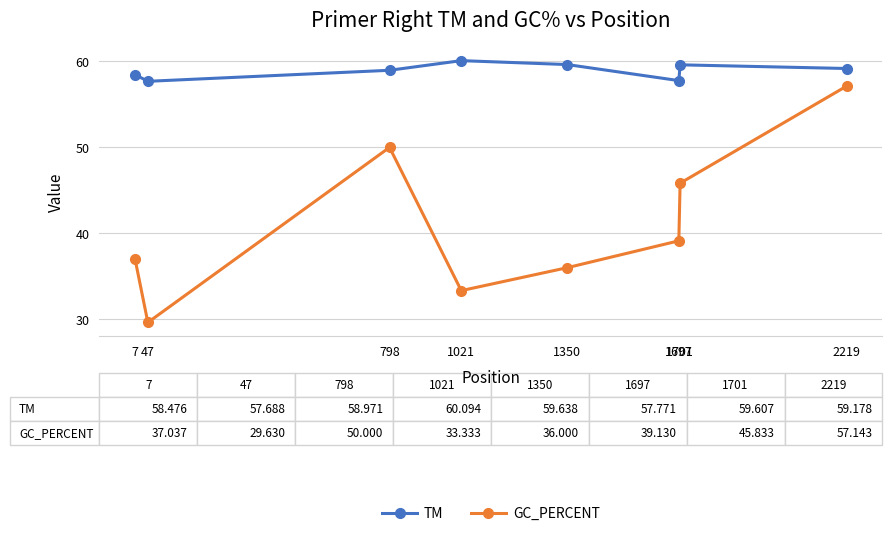

At which label does GC_PERCENT reach its minimum?

47